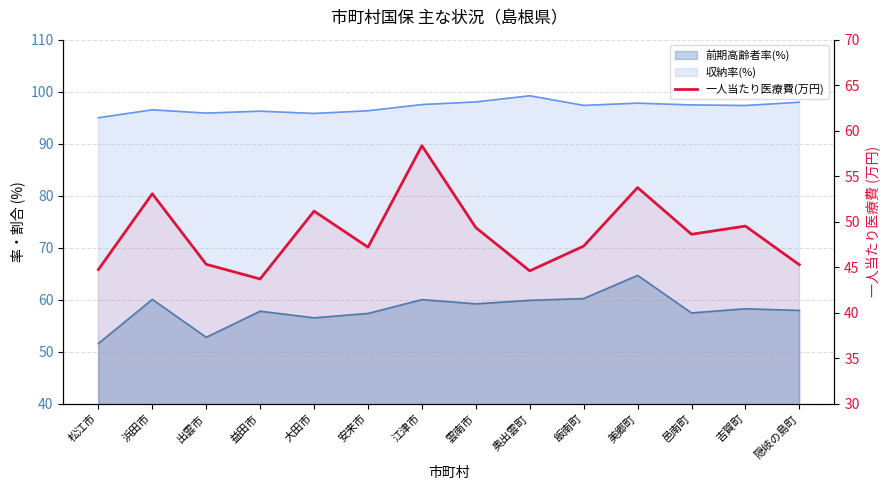

What is the label of the 5th point from the right?

飯南町